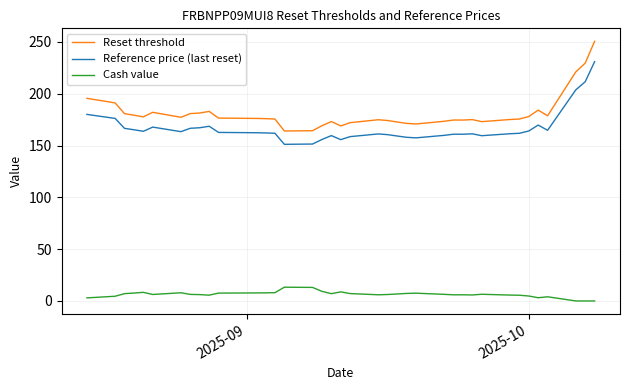

Does the chart have visible grid lines?

Yes